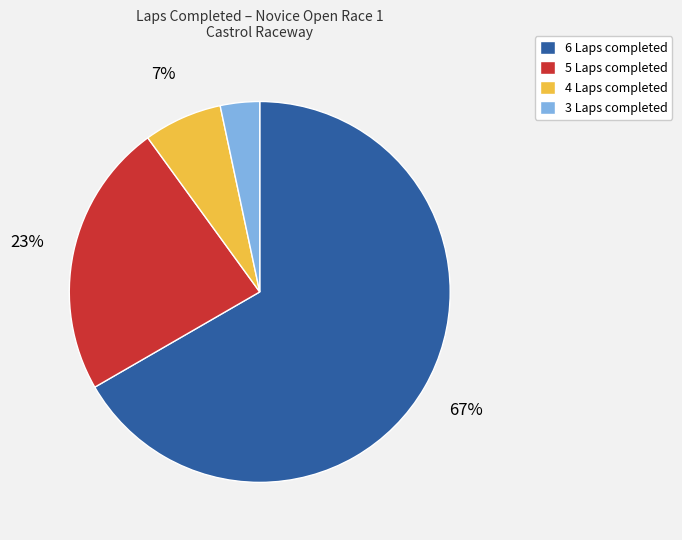

How many segments does this pie chart have?

4